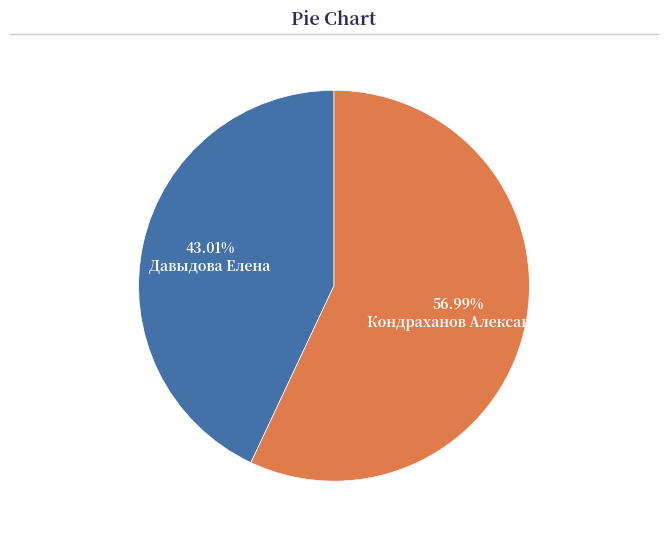

Is there a majority slice in this chart?

Yes